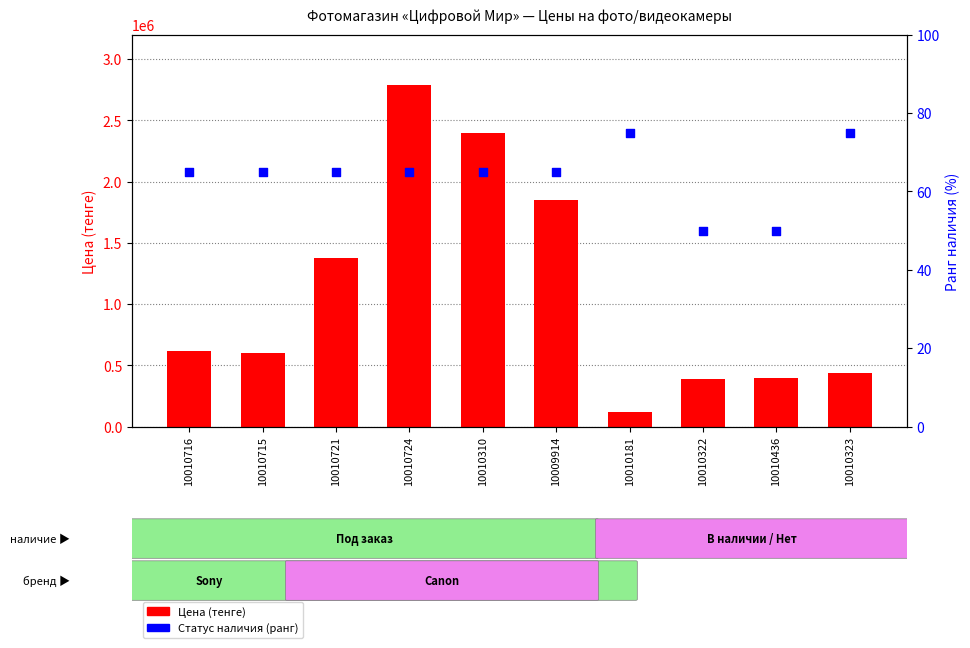

Which series has the largest Y range (max minus min)?

Цена (тенге)